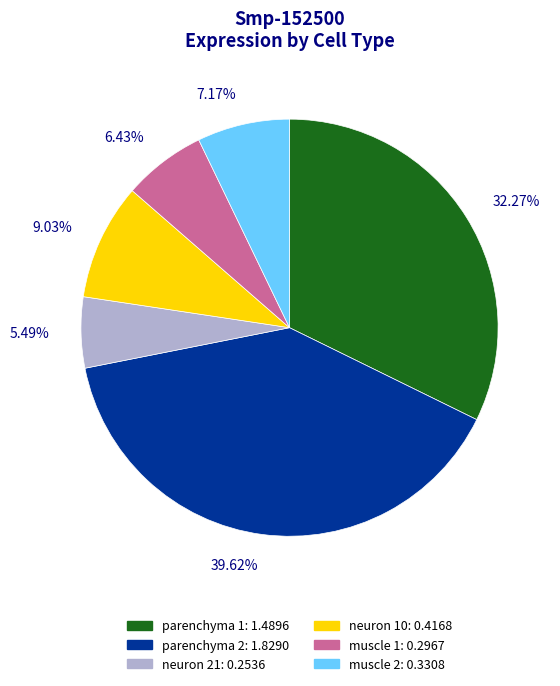

What percentage is NOT represented by neuron 10?

91.0%